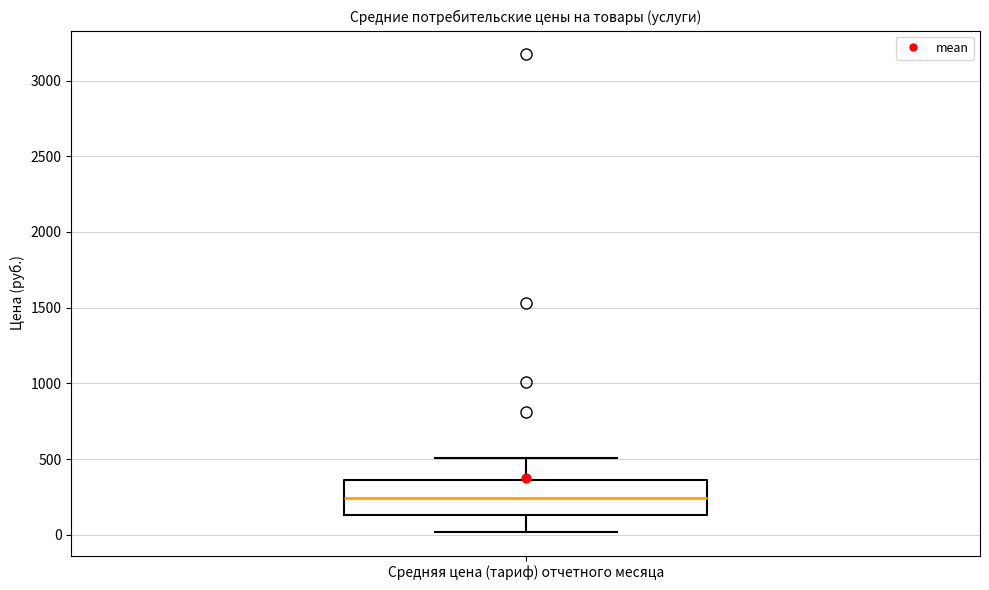

Transcribe this box plot: give where the median line is, the range the box spans, and where the two whiskers end, as read against the y-axis. The values are not printed on the chart, so give them approximately, as read against the axis.

median 250, box 150 to 350, whiskers 0 to 500